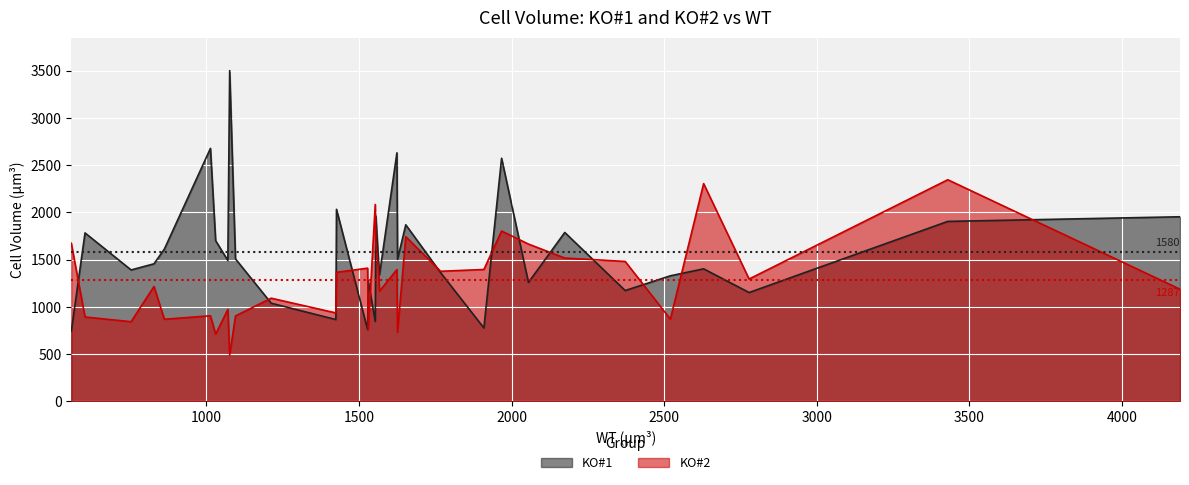

At how many categories does at least one series exceed 1792?

11